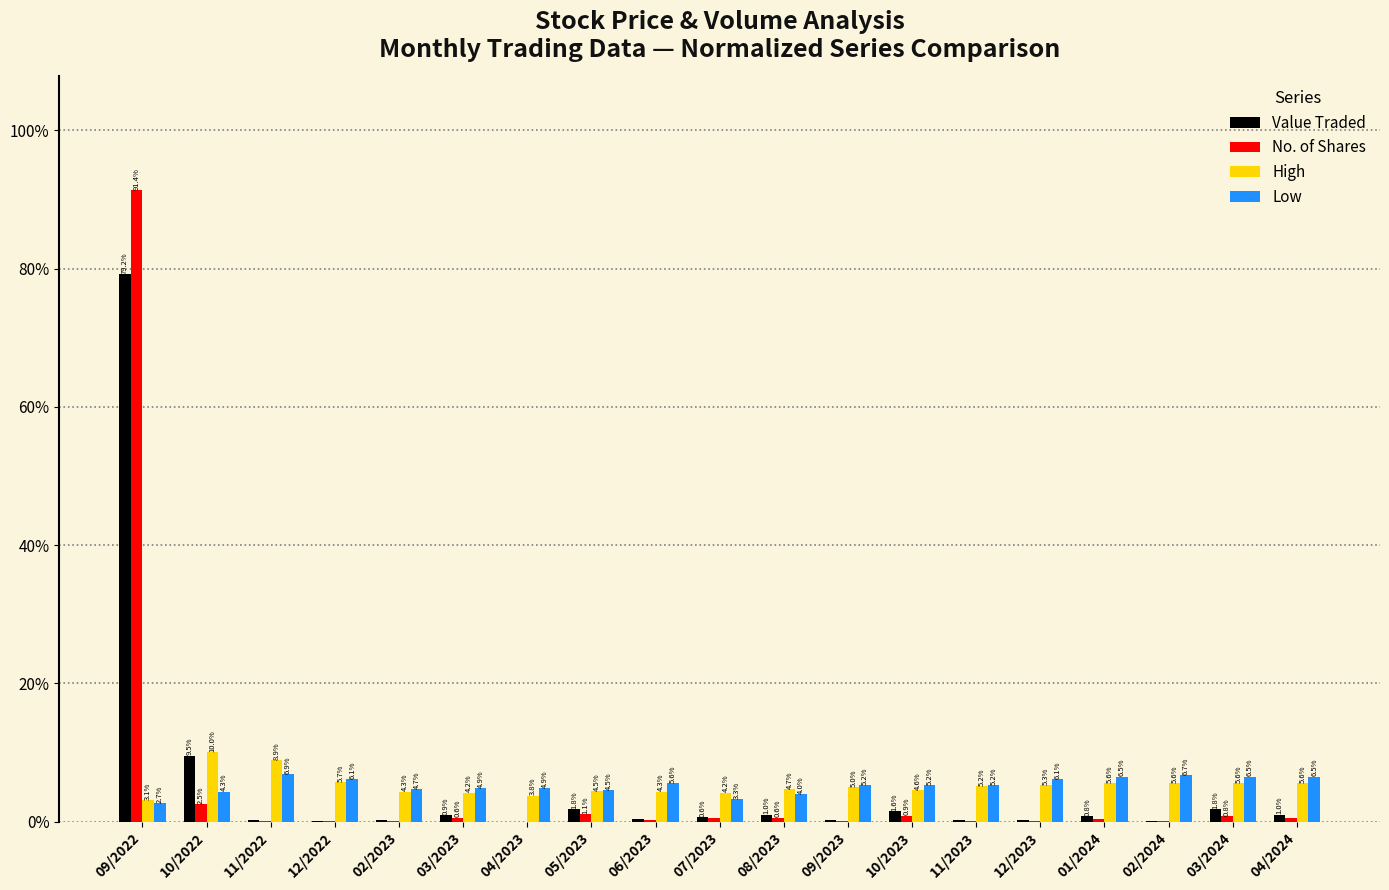

Are the bars grouped side by side (vs. stacked)?

Yes